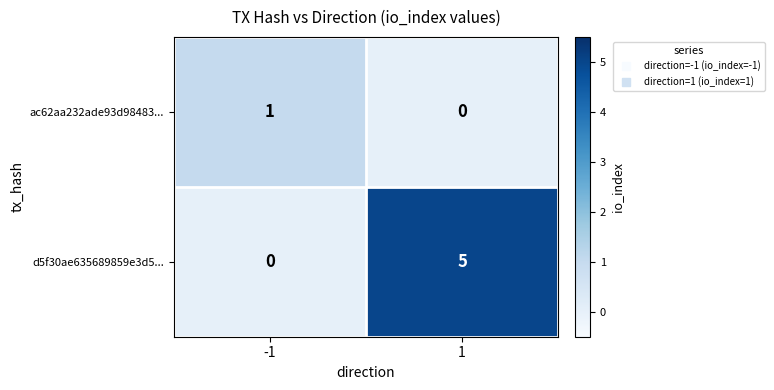

Between -1 and 1, which series saw the biggest shift?

d5f30ae635689859e3d5...